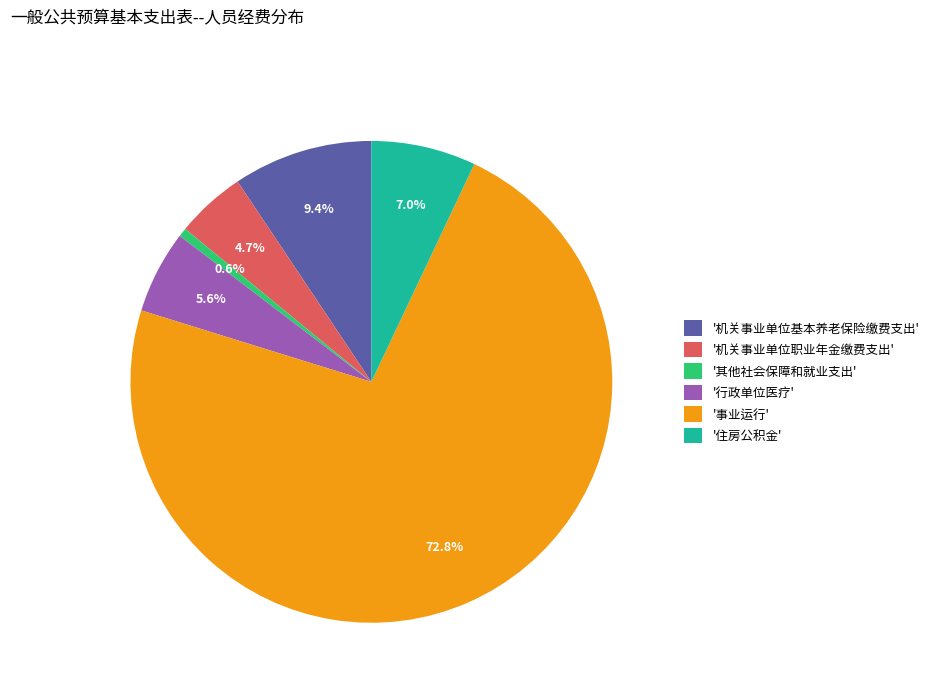

How many segments does this pie chart have?

6